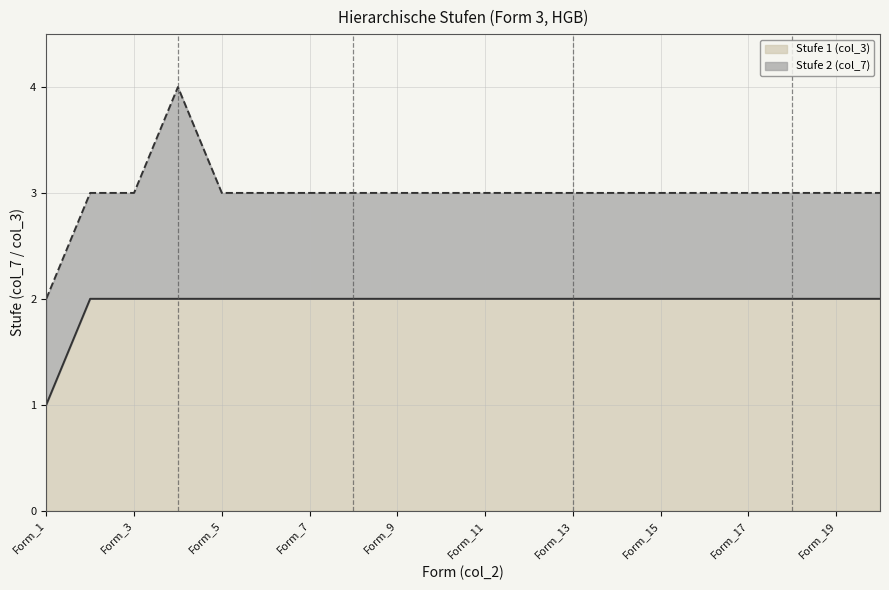

True or false: Stufe 1 has a value of 1 at Form_17.

False